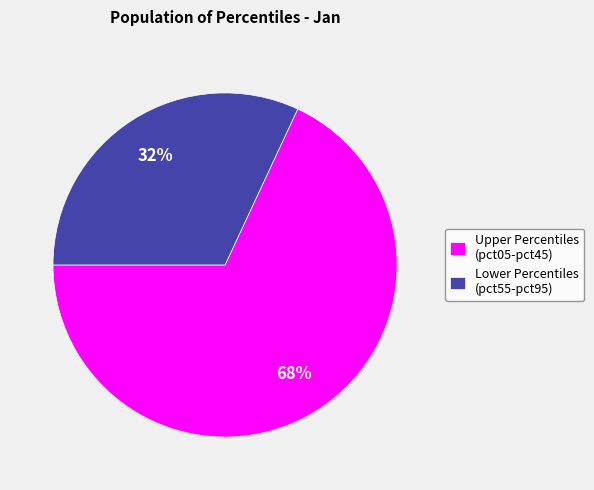

To the nearest percent, what portion does Upper Percentiles (pct05-pct45) represent?

68%